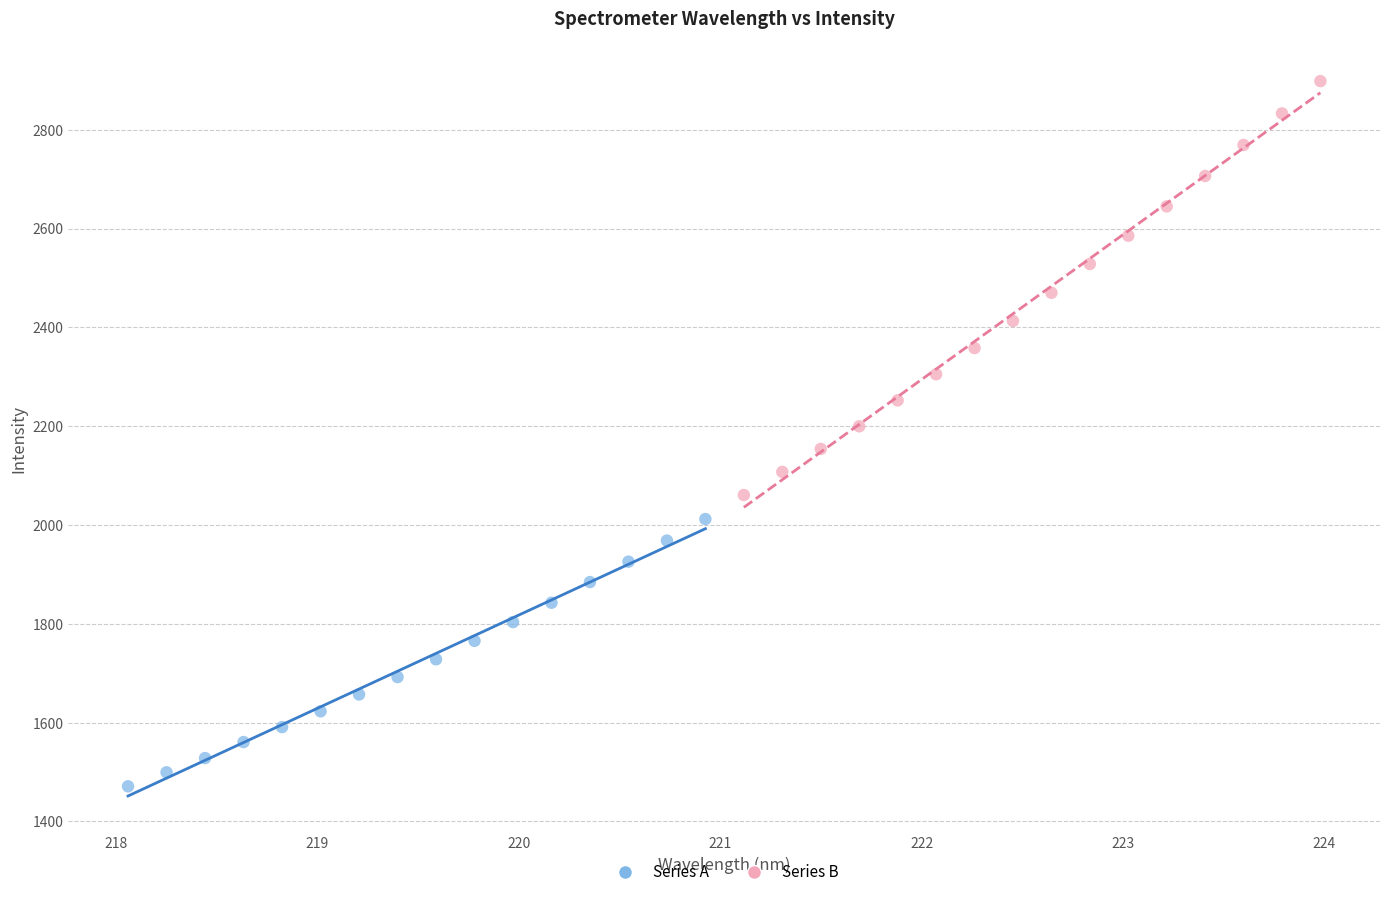

What are all the series names shown in the legend?

Series A, Series B